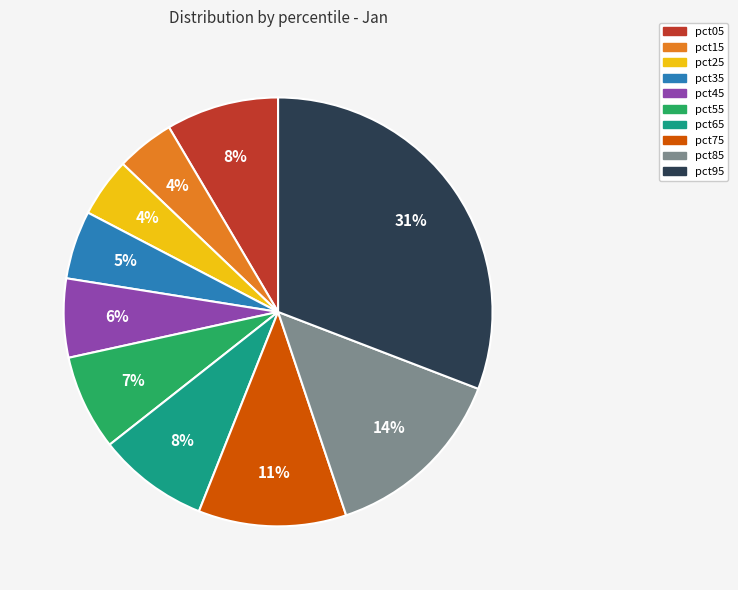

Is the sum of pct65 and pct15 greater than half?

No